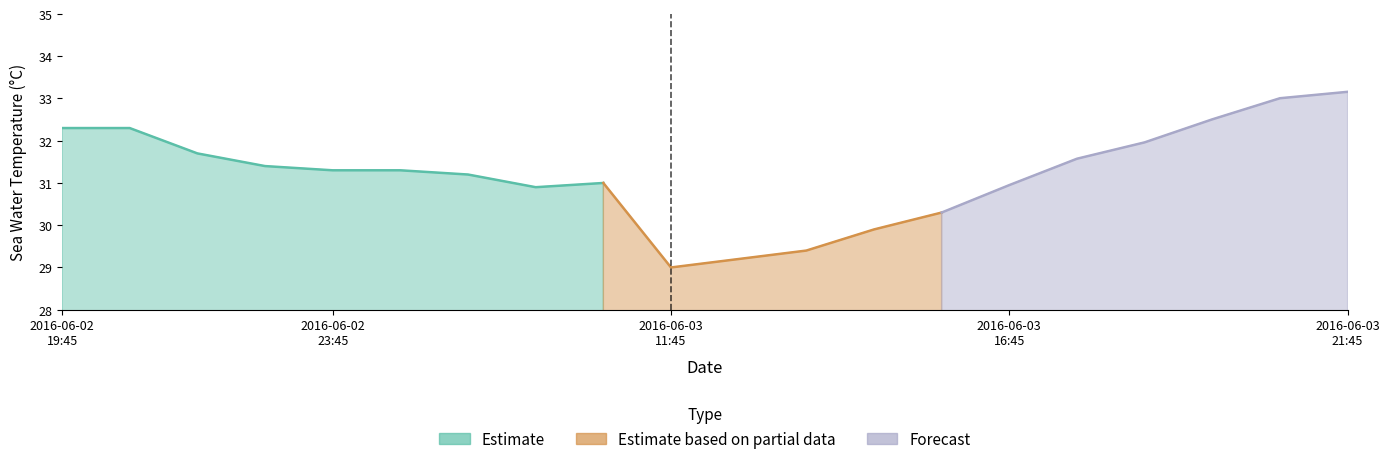

What position from the right is 2016-06-03T15:45?

7